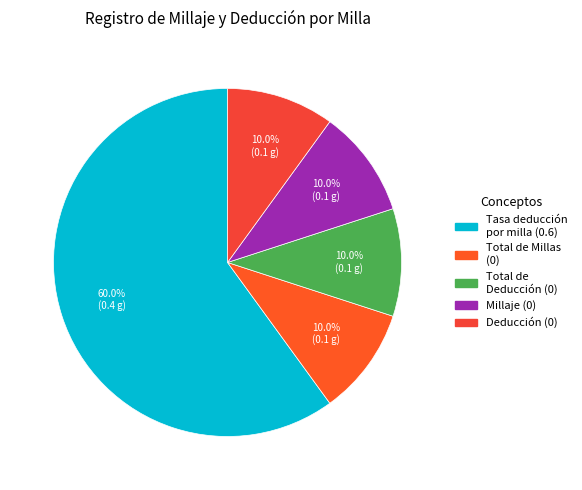

How many segments does this pie chart have?

5